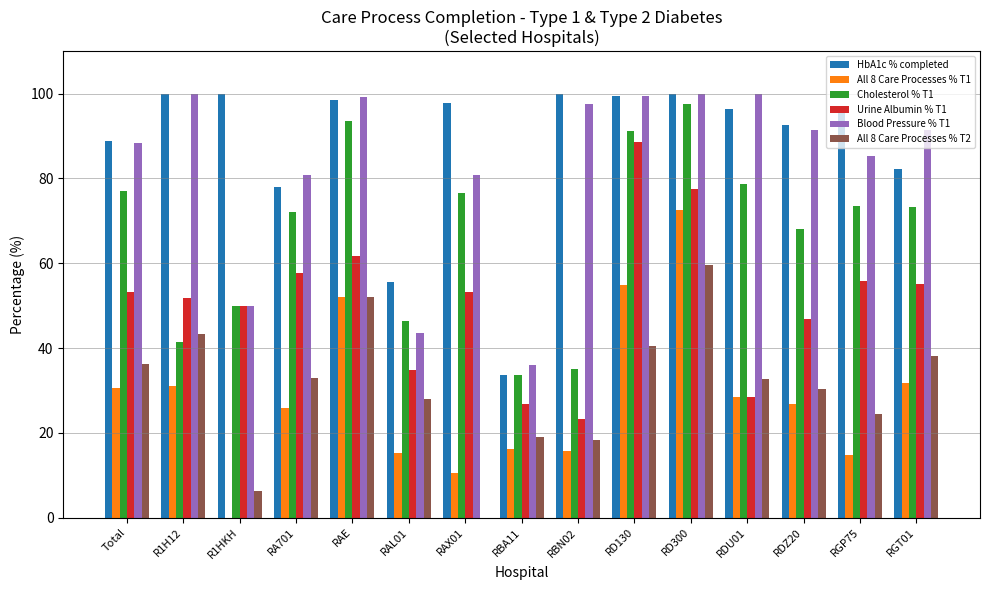

Between RAX01 and RD300, which series saw the biggest shift?

All 8 Care Processes % T1